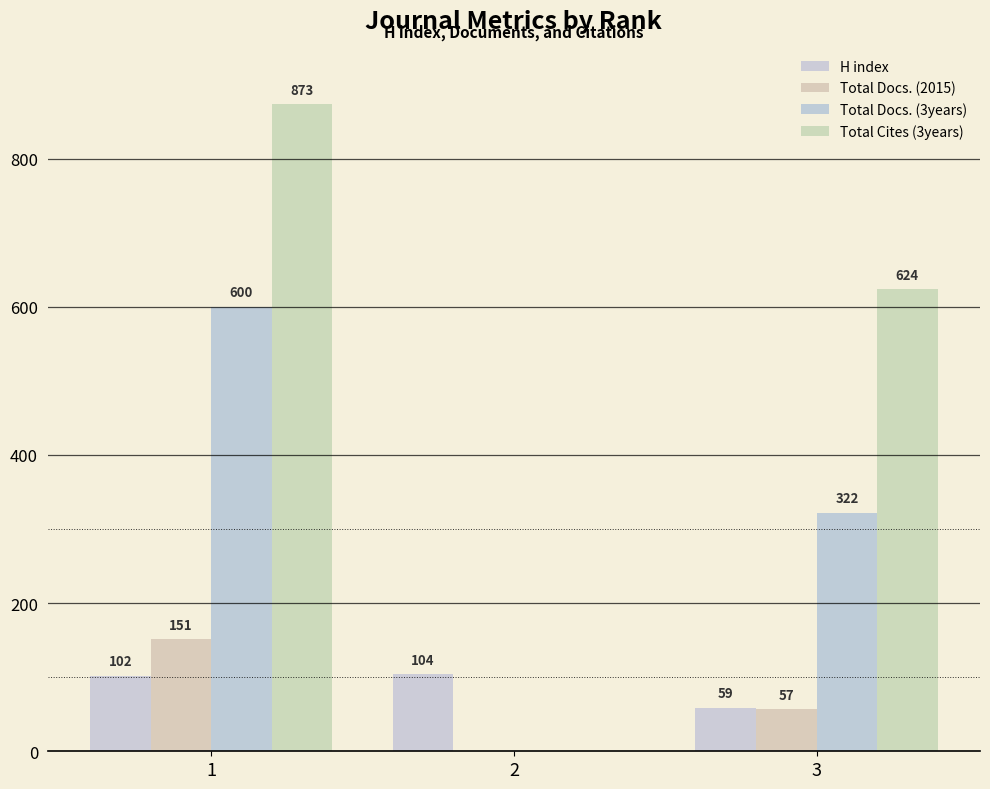

How many groups of bars are there?

3